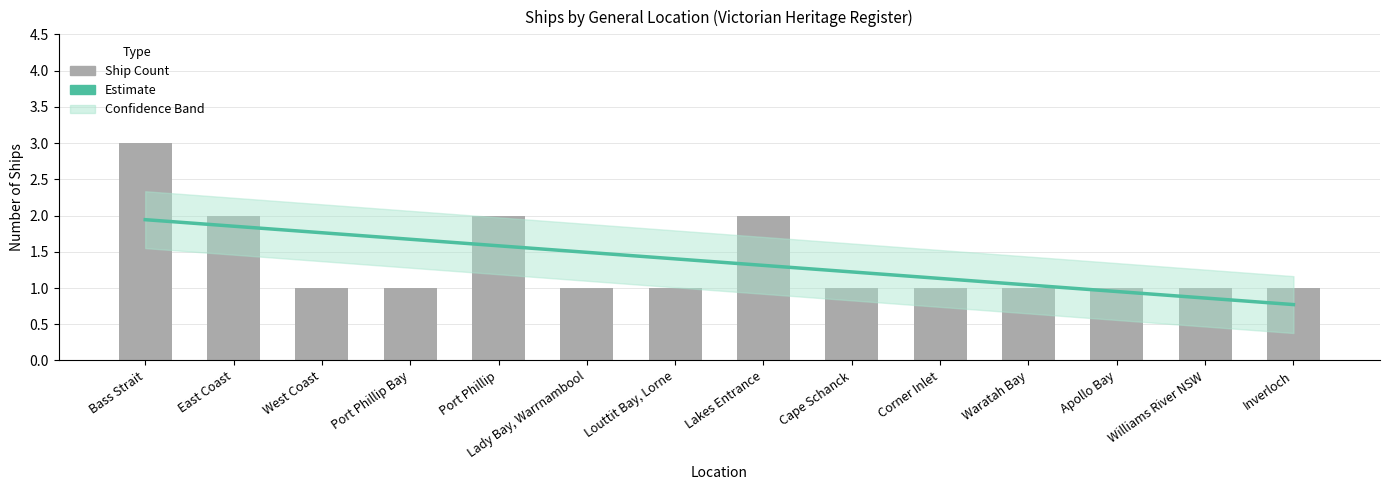

What position from the right is Bass Strait?

14